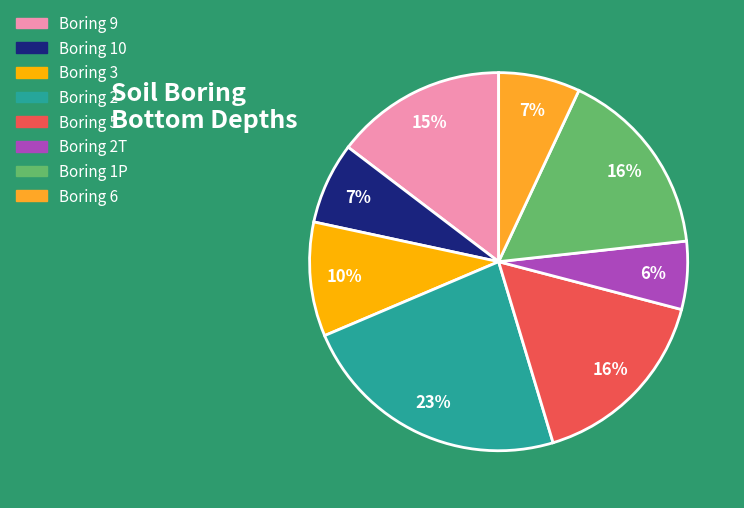

How many slices are in this pie chart?

8